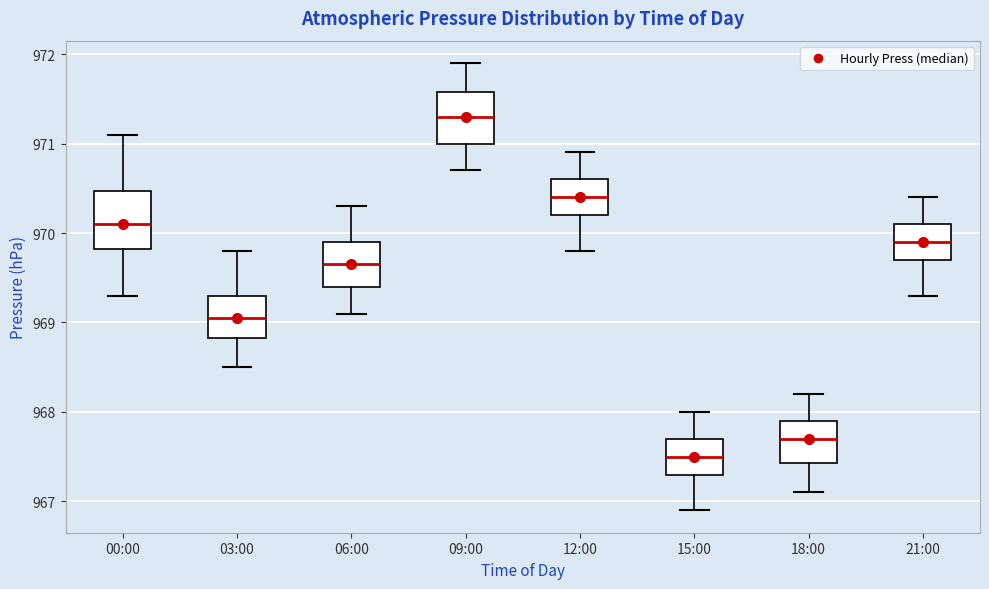

Which box has the lowest median line?

15:00